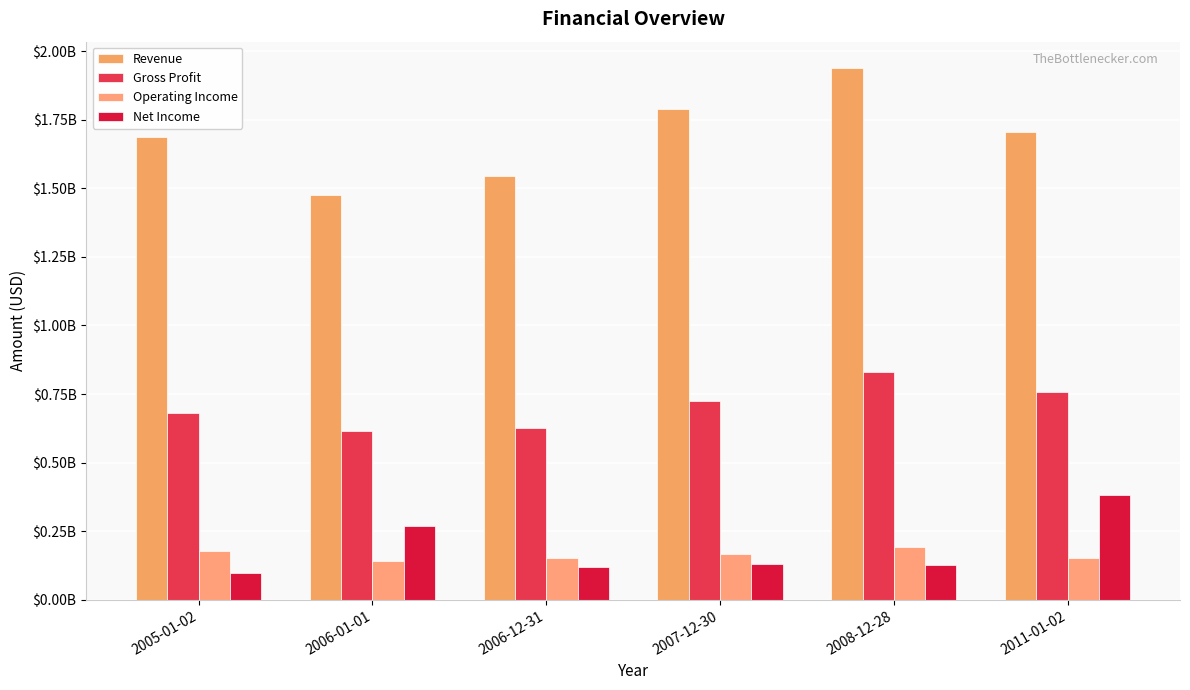

Does the chart contain any negative values?

No